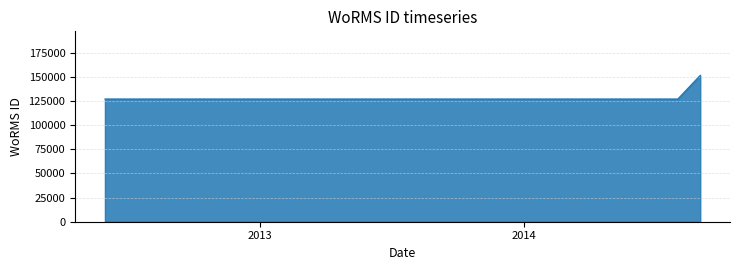

How many categories are shown in the chart?

28